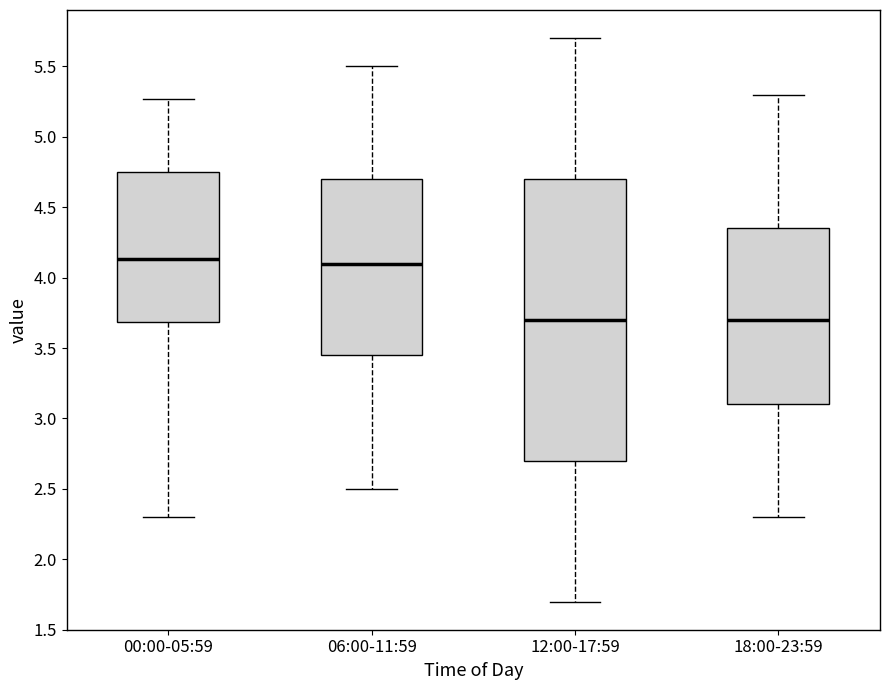

Comparing the boxes themselves (not the whiskers), which one is the tallest?

12:00-17:59